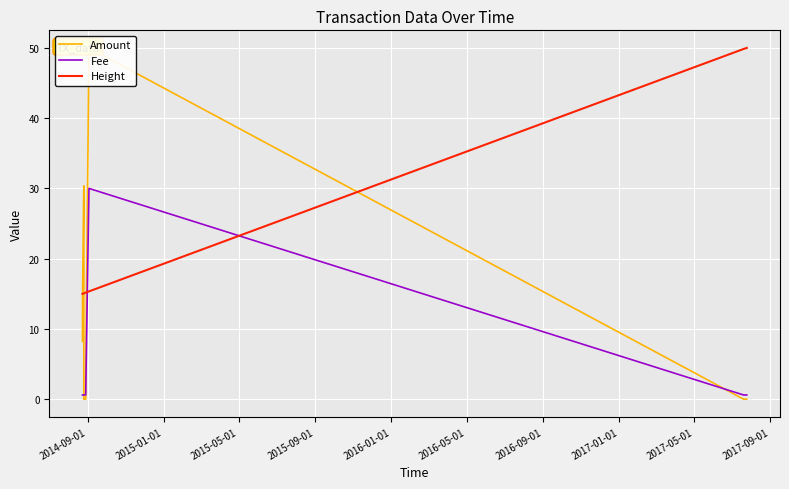

How many intersections are there between Amount and Height?

4